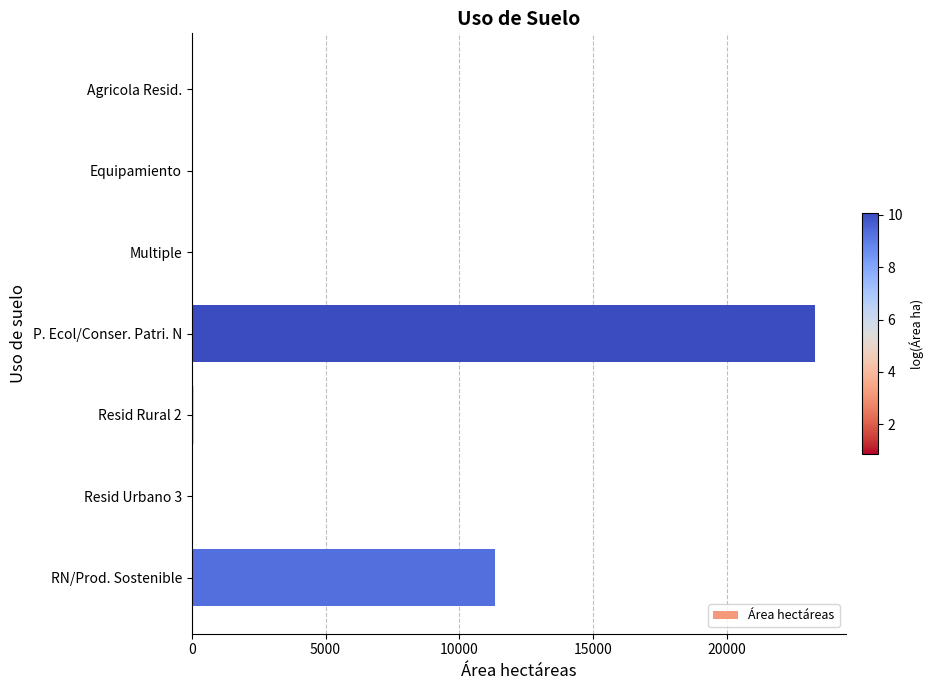

What is the greatest value displayed?

23272.2